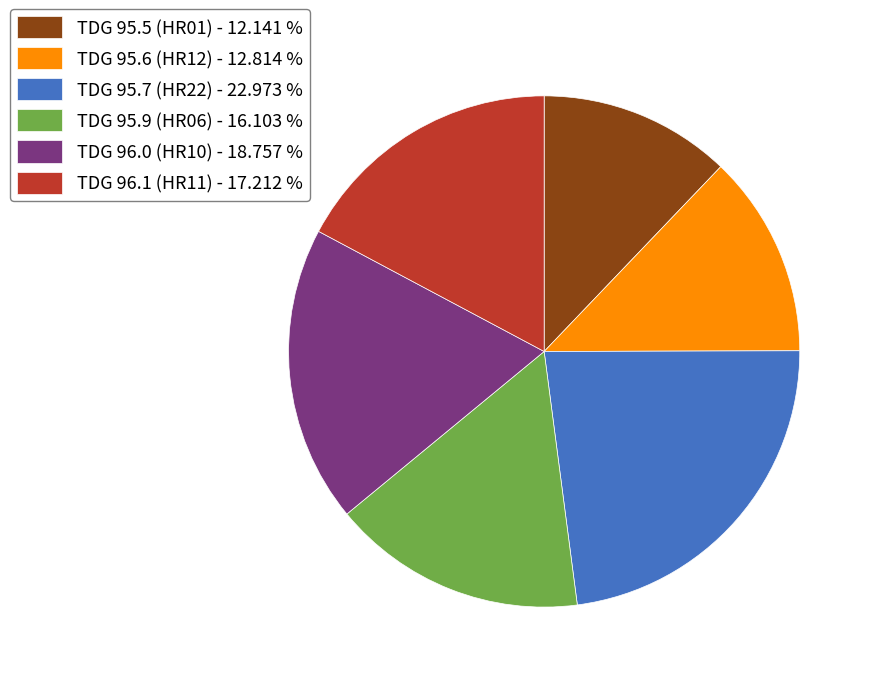

How many segments does this pie chart have?

6